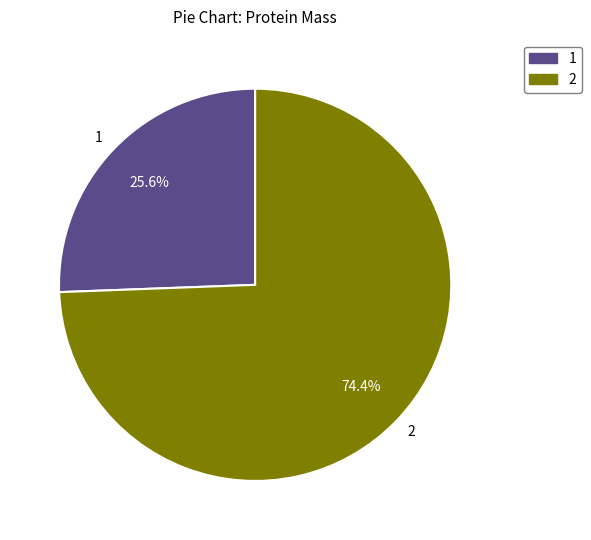

What percentage is NOT represented by 2?

25.6%